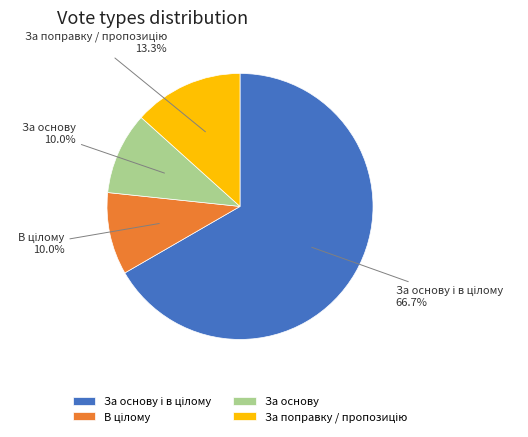

To the nearest percent, what is the average slice percentage?

25%